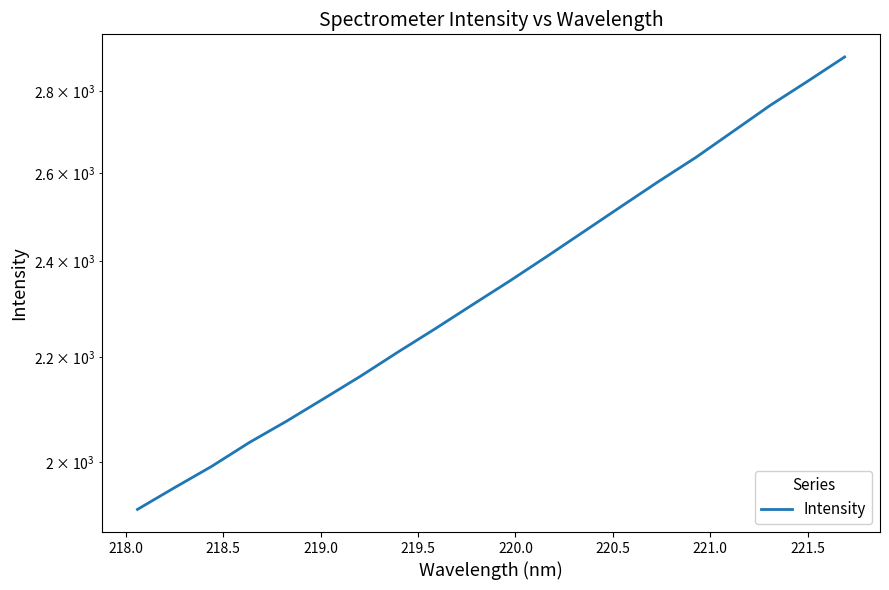

How many lines are shown in the chart?

1